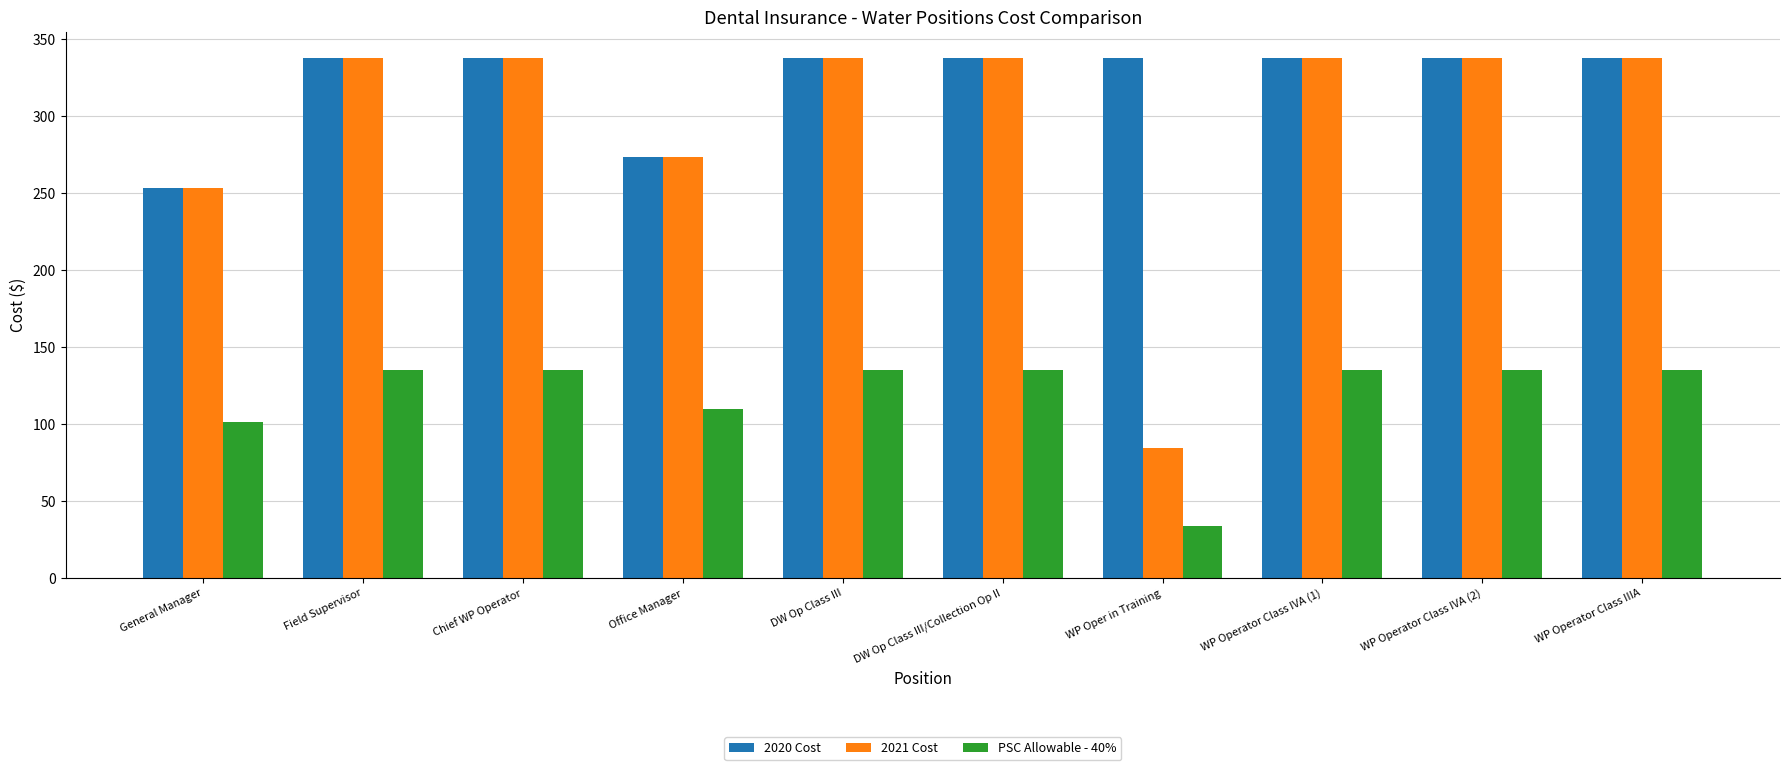

Which category has the lowest value in the 2021 Cost series?

WP Oper in Training